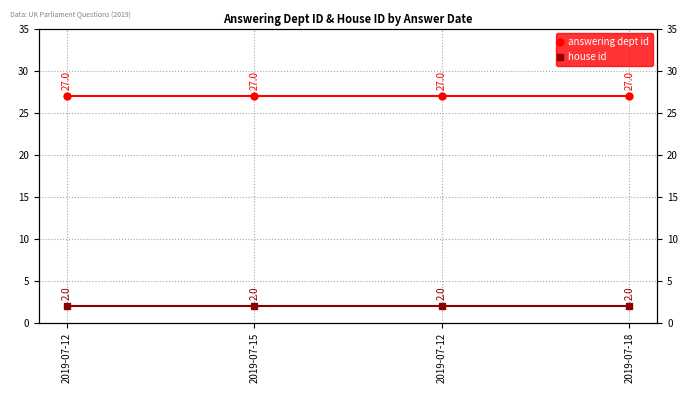

True or false: answering dept id and house id cross at least once.

False